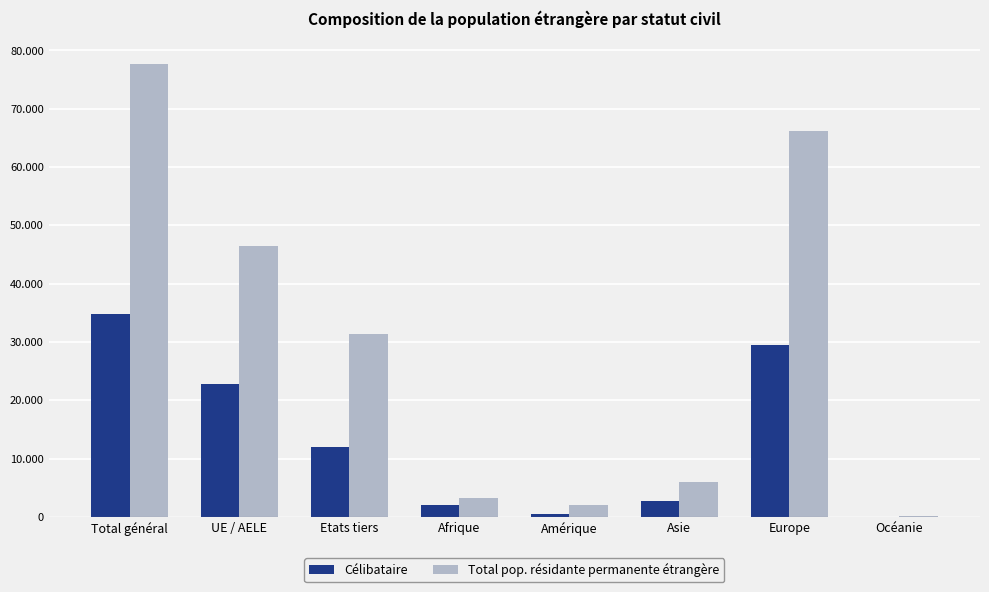

List the series in order of their peak value, highest first.

Total pop. résidante permanente étrangère, Célibataire